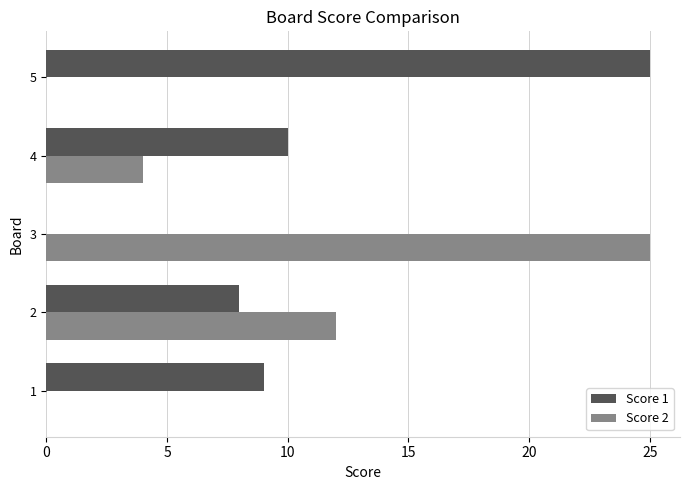

Is it true that Score 2 equals 4 at 4?

True